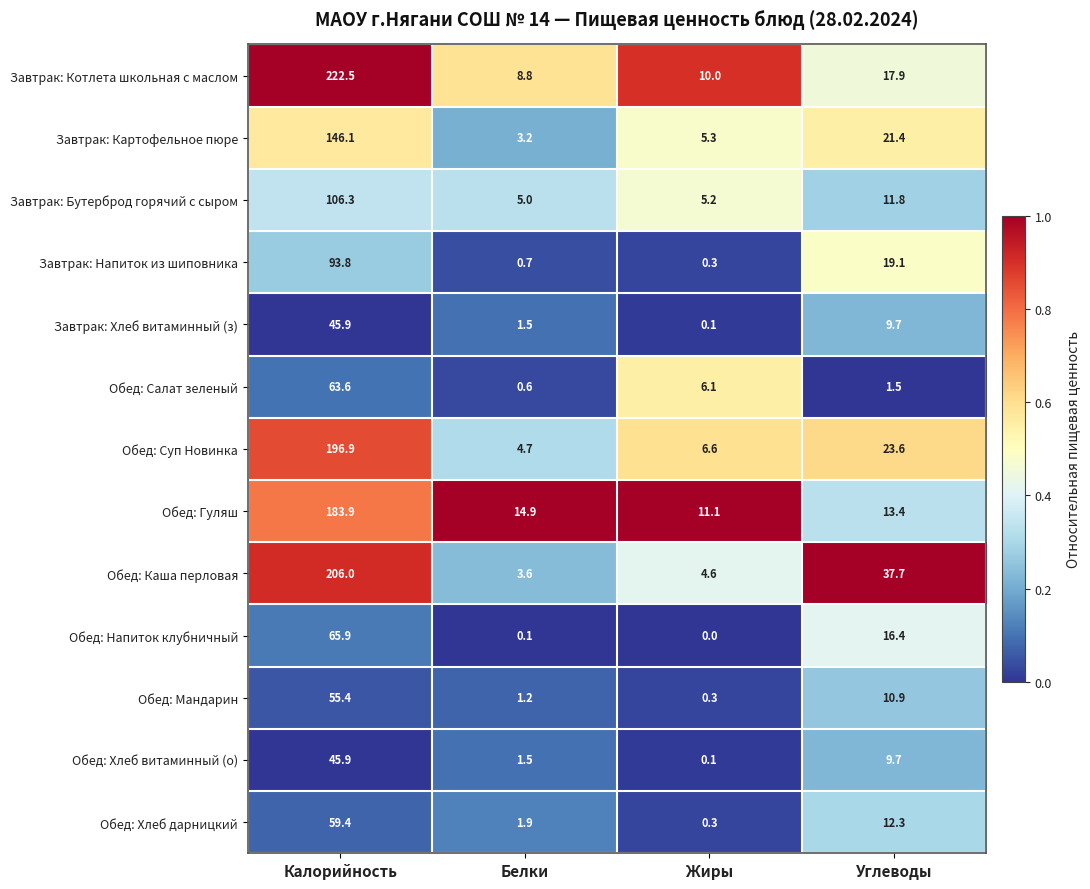

Where does the Обед: Каша перловая series first go above 37?

Калорийность